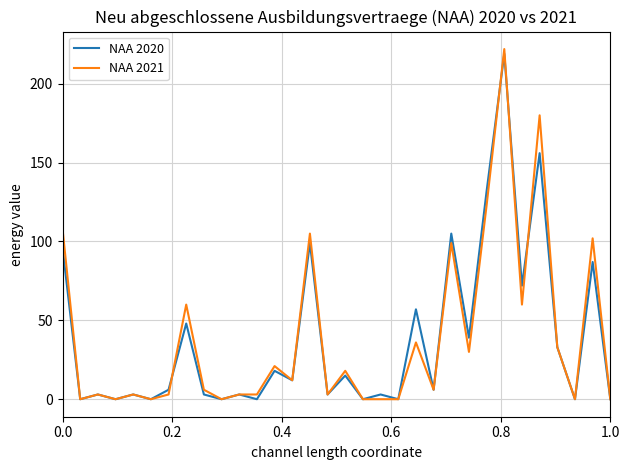

What is the average value of the NAA 2020 series?

38